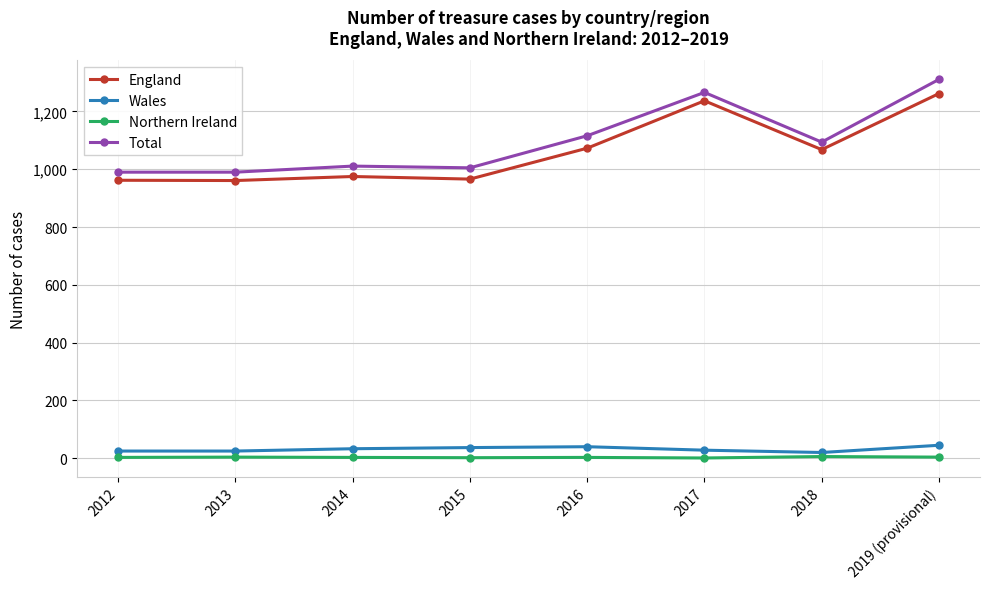

Which series has the largest total across all categories?

Total